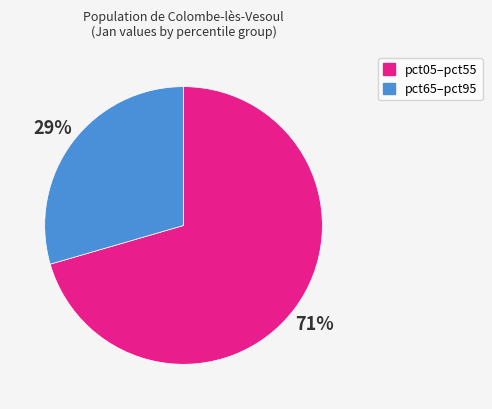

To the nearest percent, what is the average slice percentage?

50%